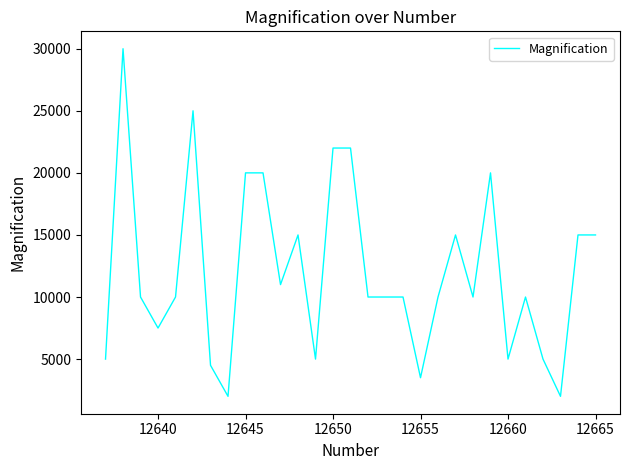

What is the difference between the maximum and minimum values?

28000